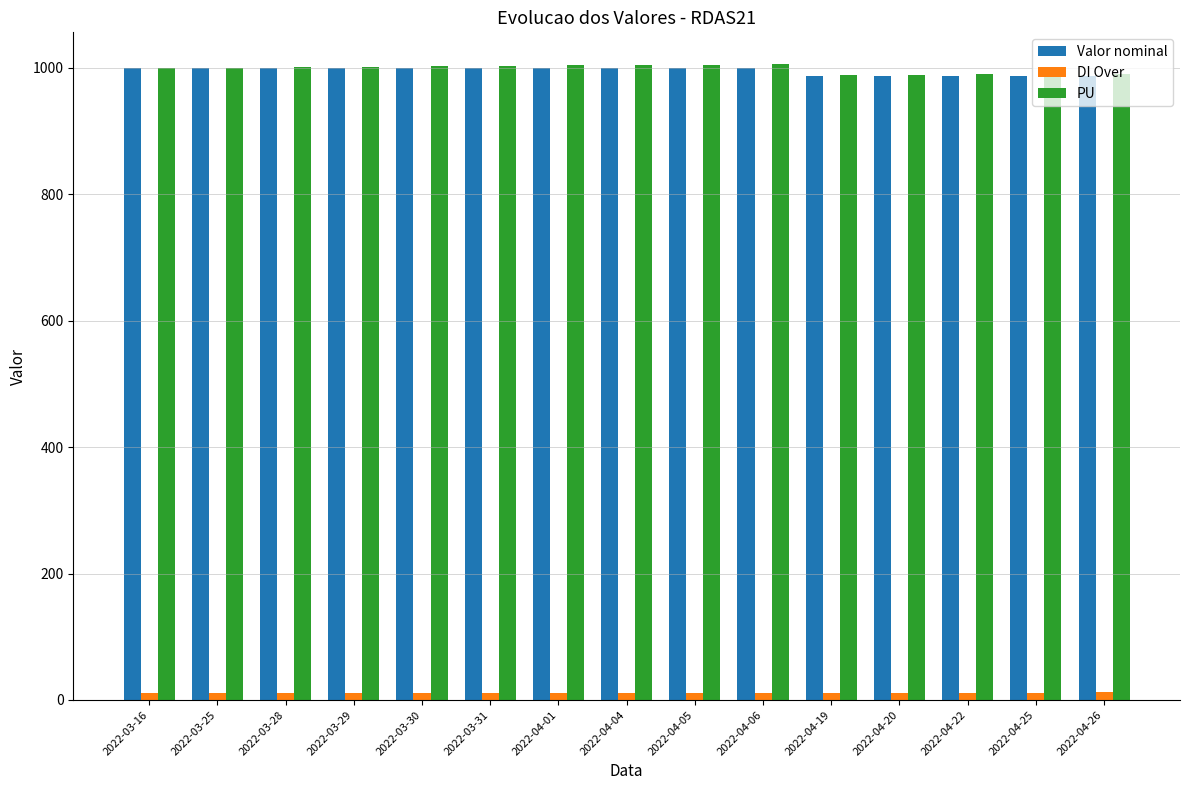

What are all the series names shown in the legend?

Valor nominal, DI Over, PU